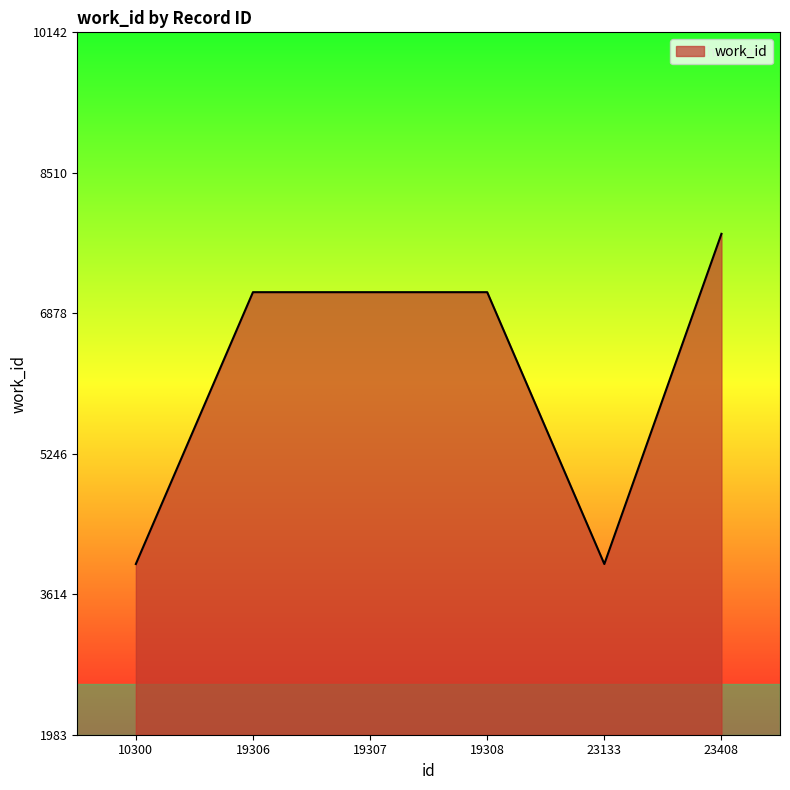

Which label corresponds to the largest value in the chart?

23408